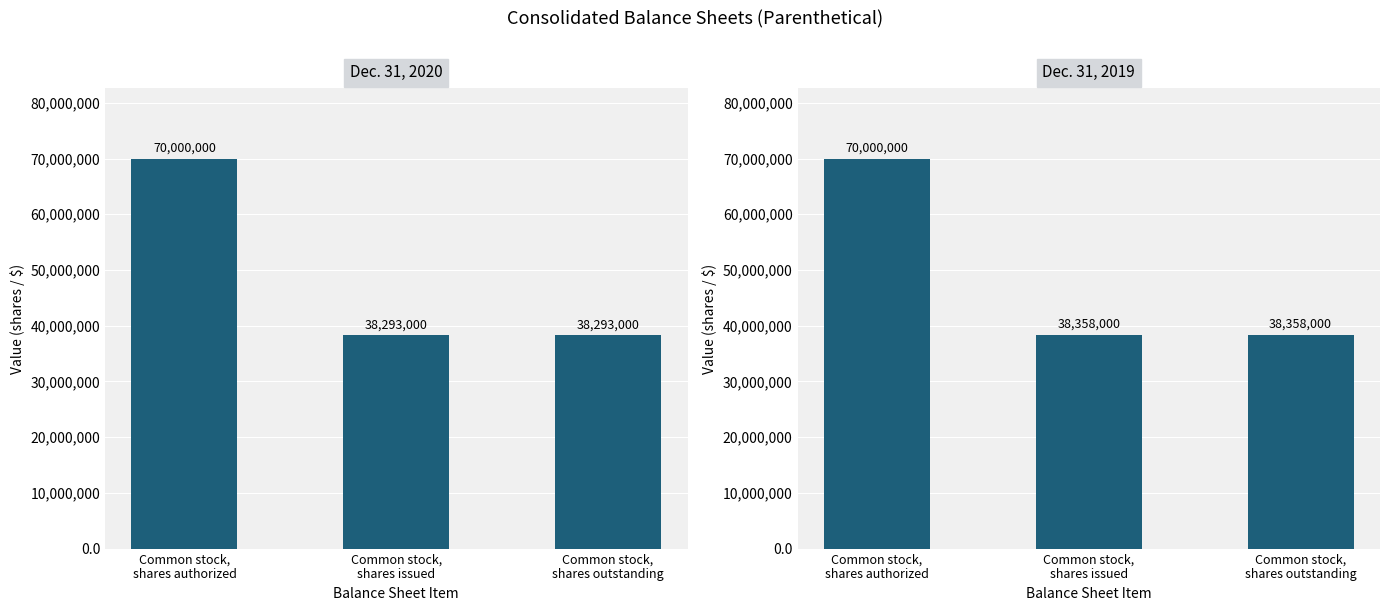

How many data points does each series have?

3